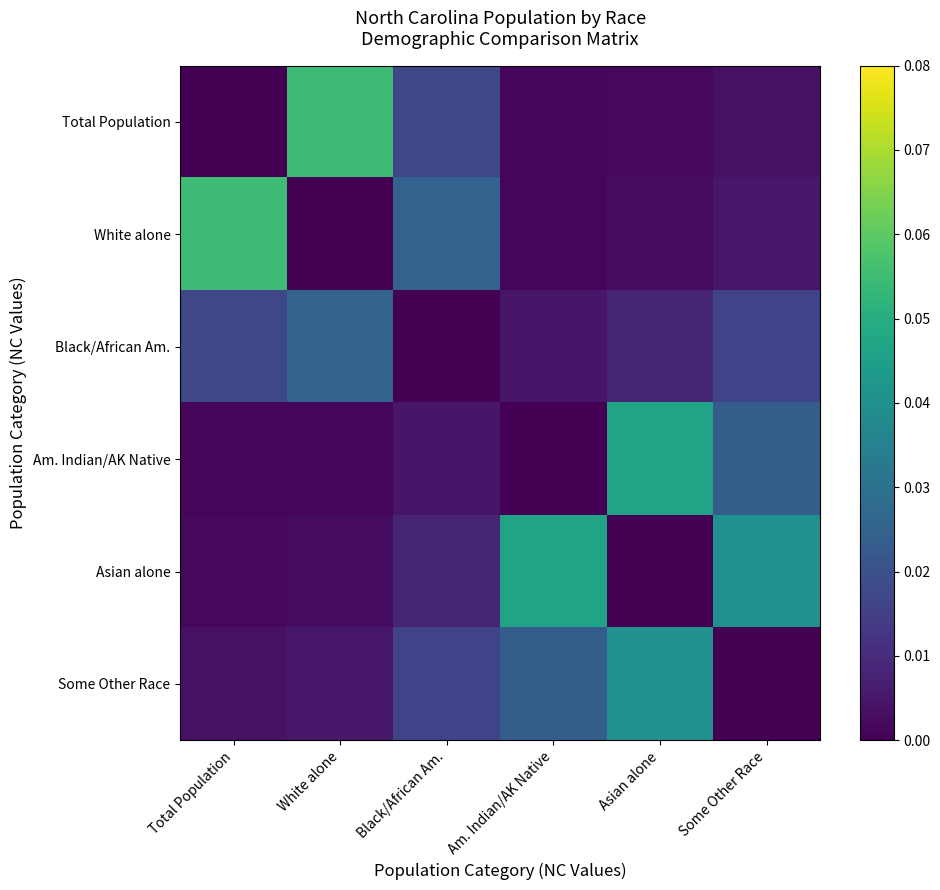

Which series changed the most between Black/African Am. and Am. Indian/AK Native?

Asian alone